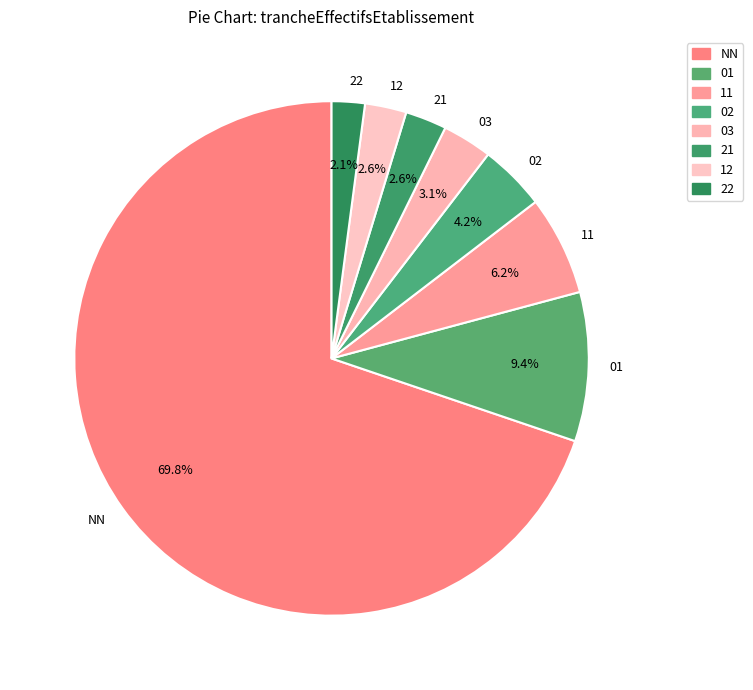

Which slice represents more than half of the pie?

NN